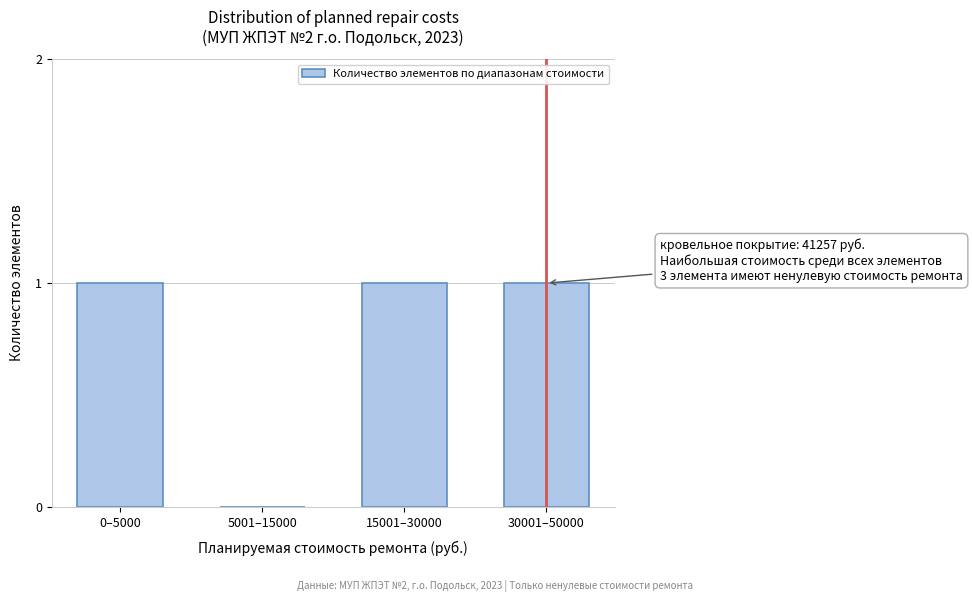

Reading left to right, list all the values displayed in this chart.

0–5000=1	5001–15000=0	15001–30000=1	30001–50000=1